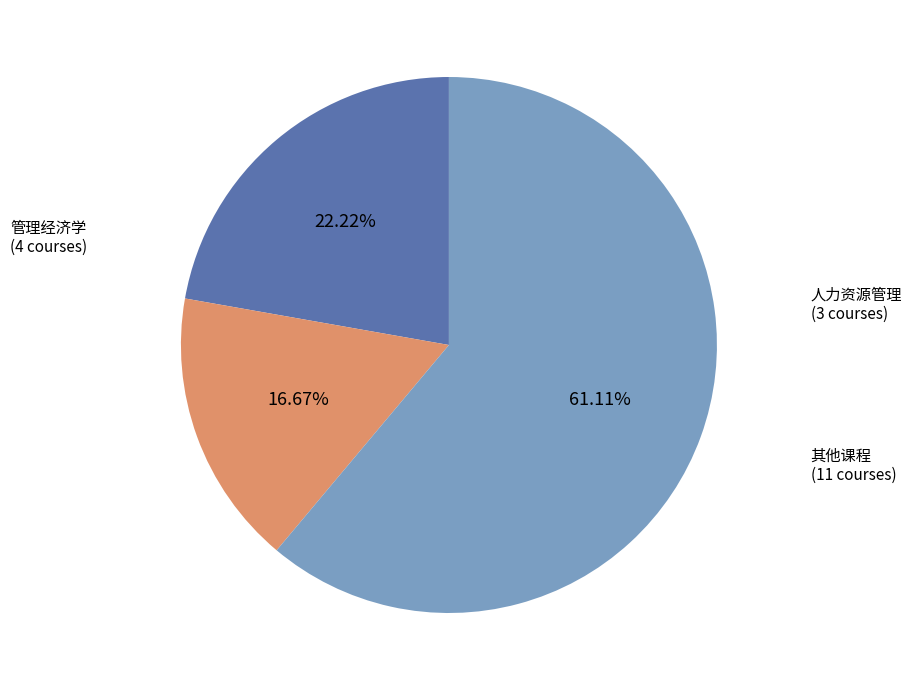

Is there any slice that represents more than half of the pie?

Yes